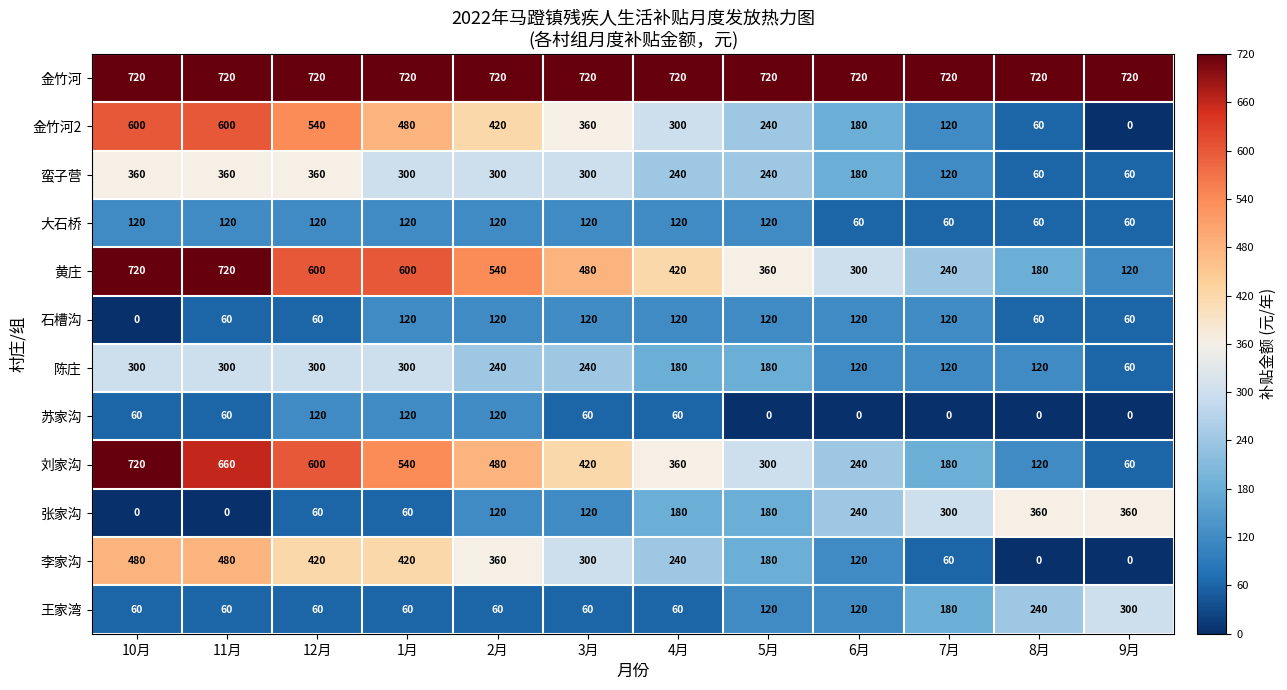

Which series has the largest range (max minus min)?

刘家沟